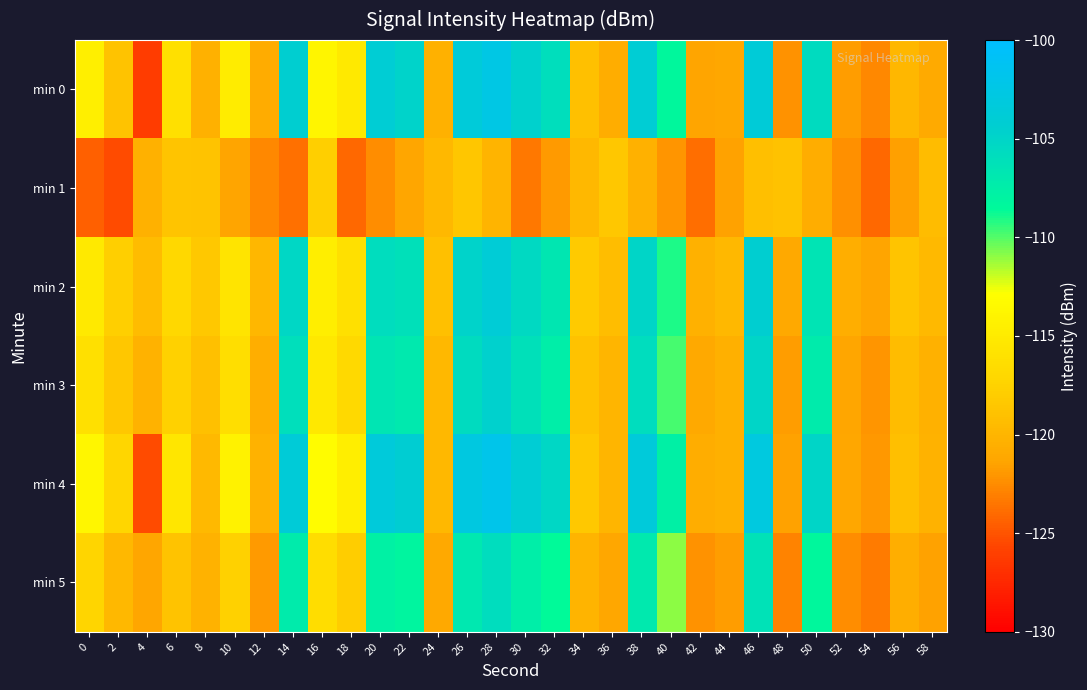

Between 24 and 26, which is larger?

26